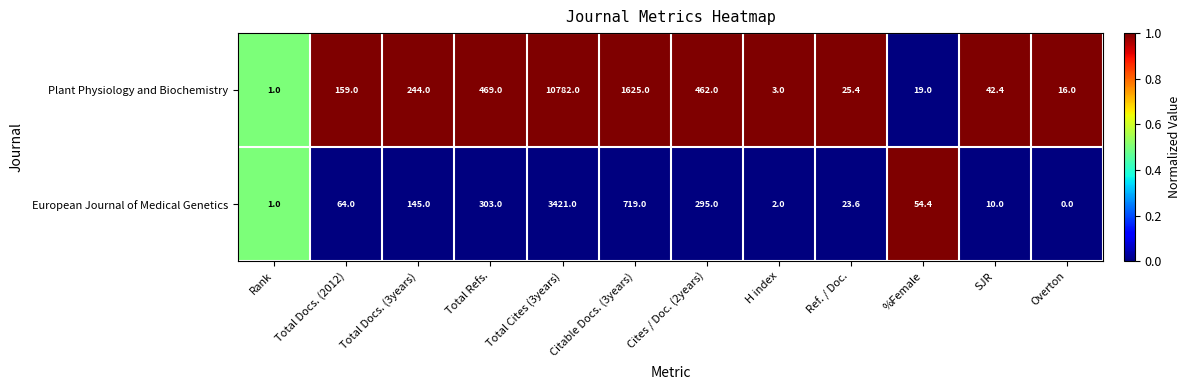

Which series has the largest range (max minus min)?

Plant Physiology and Biochemistry